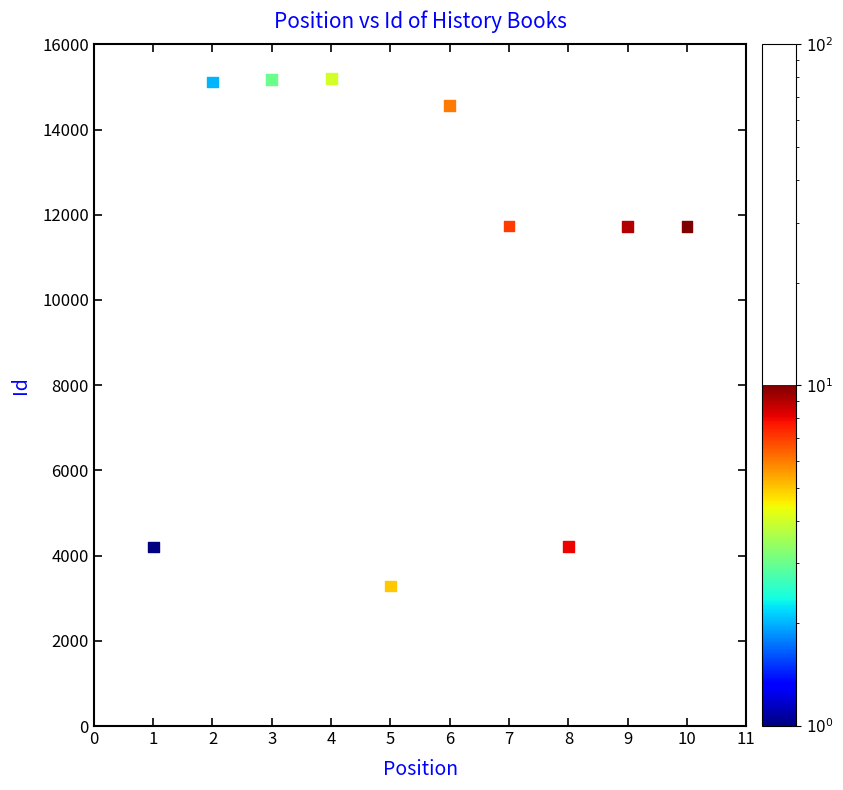

What is the range of X values (max minus min)?

9